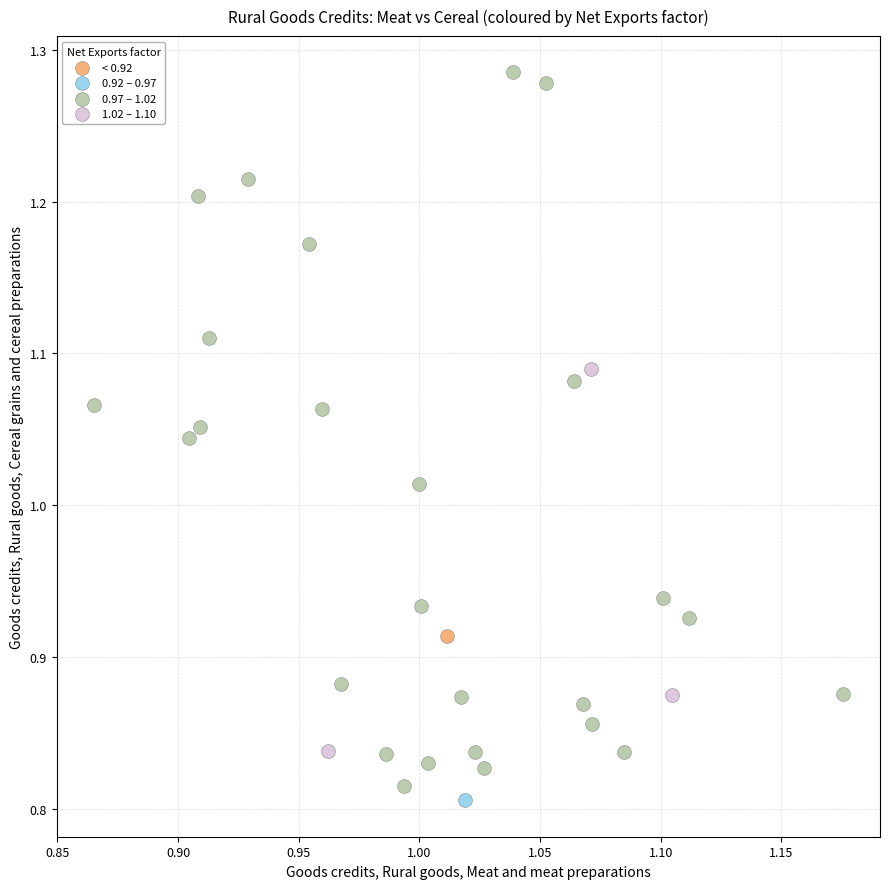

What are all the series names shown in the legend?

< 0.92, 0.92 – 0.97, 0.97 – 1.02, 1.02 – 1.10